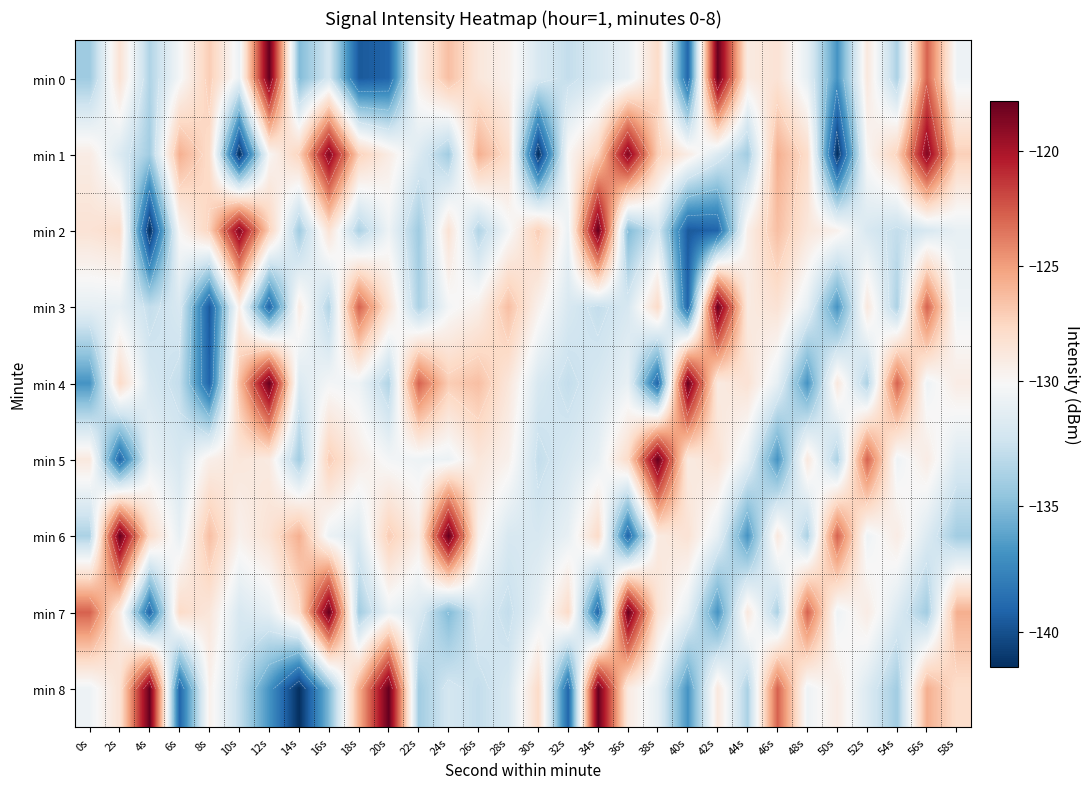

What value does the min 8 series have at 14s?

-141.4